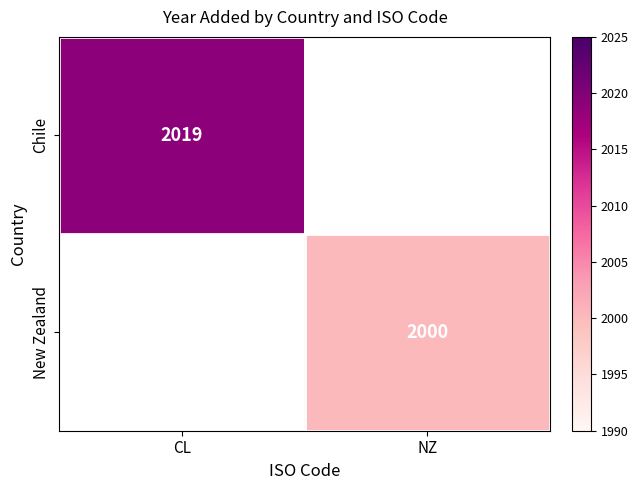

True or false: New Zealand has a value of 2000 at NZ.

True